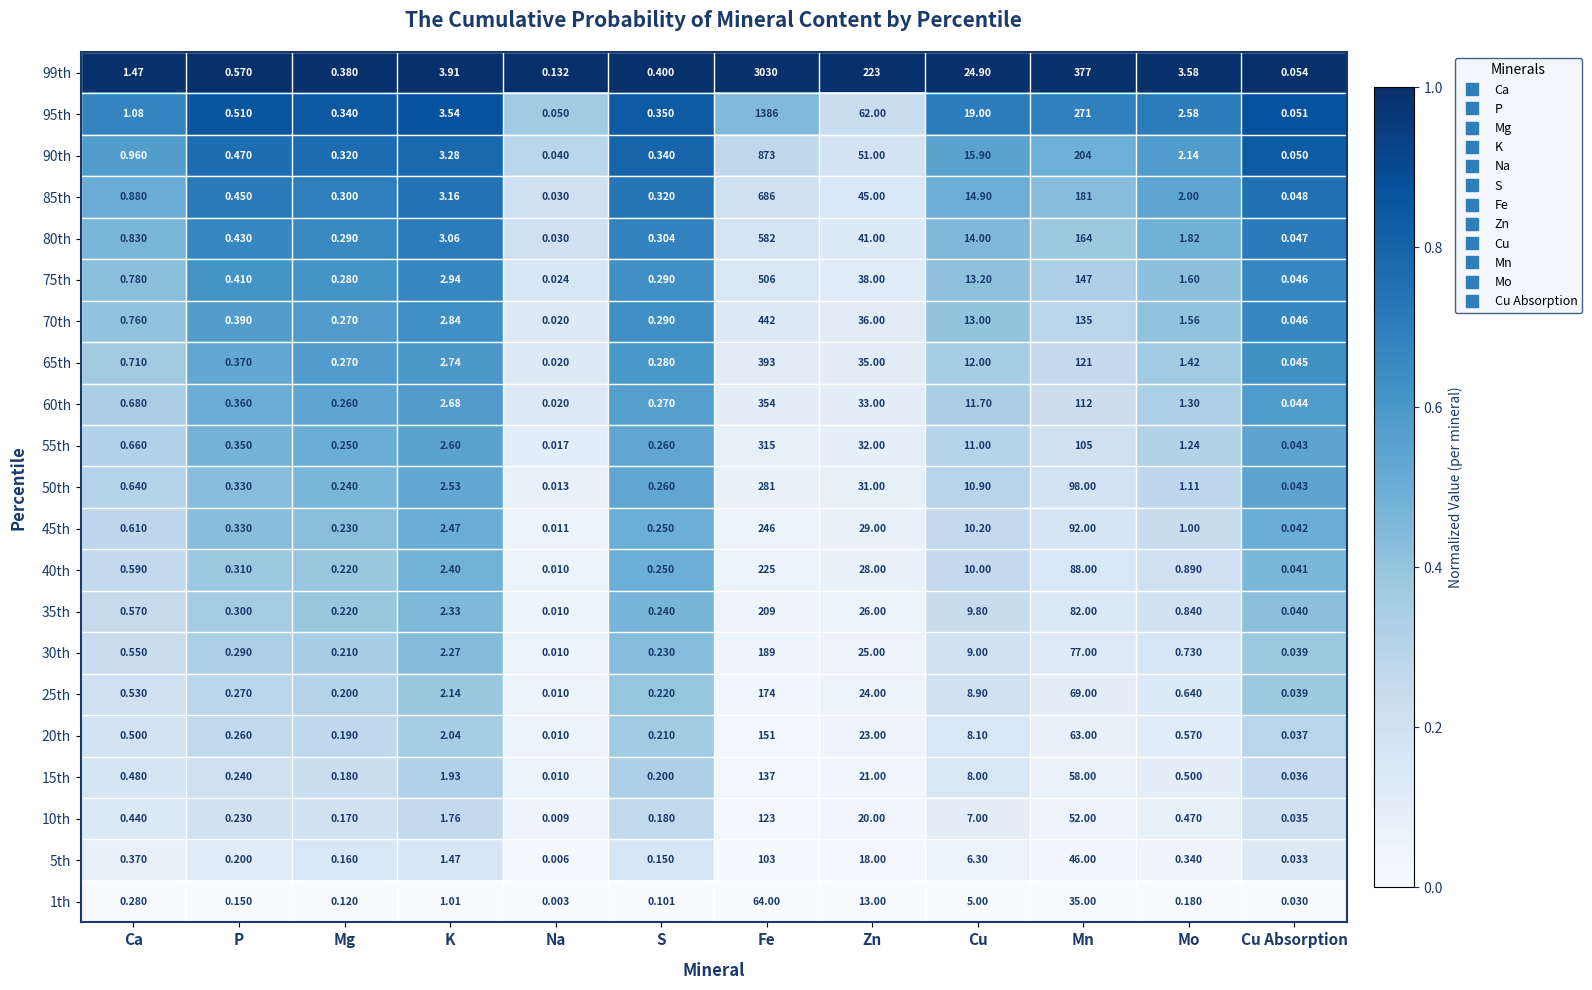

Which label corresponds to the smallest value in the chart?

Na